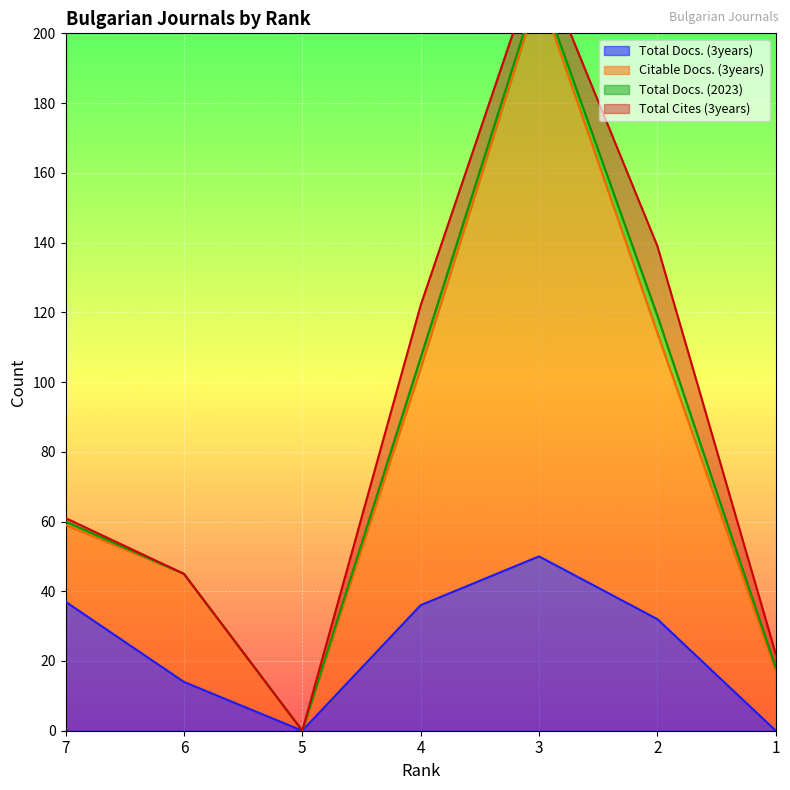

True or false: Total Docs. (3years) and Citable Docs. (3years) intersect in this chart.

False